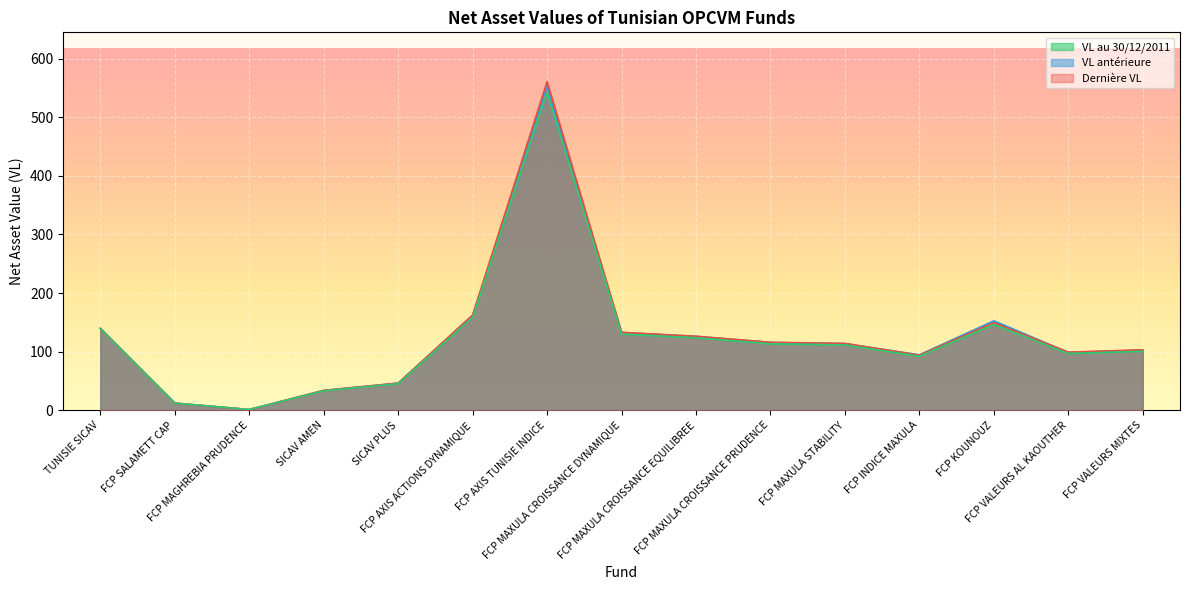

The Dernière VL series shows 267.4 at FCP AXIS ACTIONS DYNAMIQUE. True or false?

False